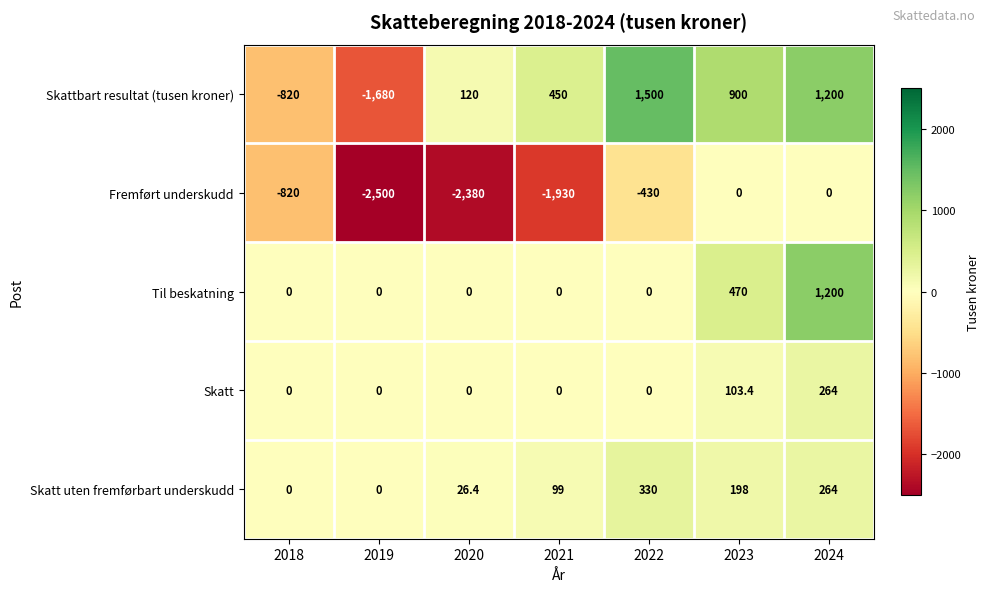

The Til beskatning series shows -432.2 at 2019. True or false?

False